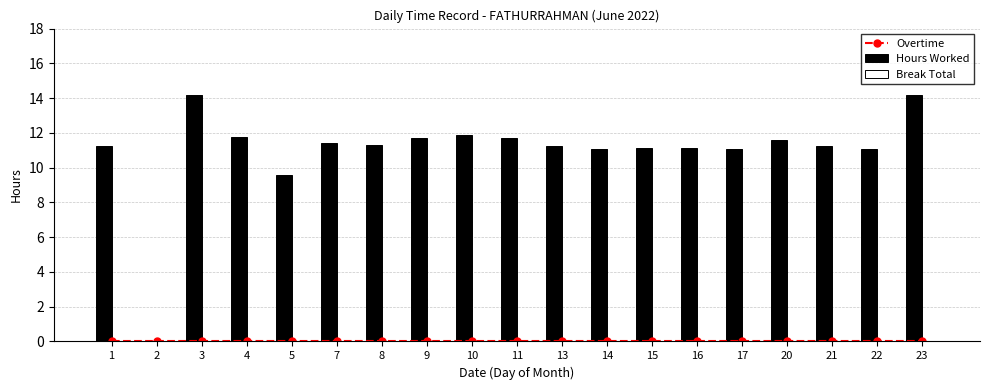

Rank the categories by Hours Worked value from lowest to highest.

2, 5, 17, 14, 22, 15, 16, 21, 1, 13, 8, 7, 20, 9, 11, 4, 10, 23, 3